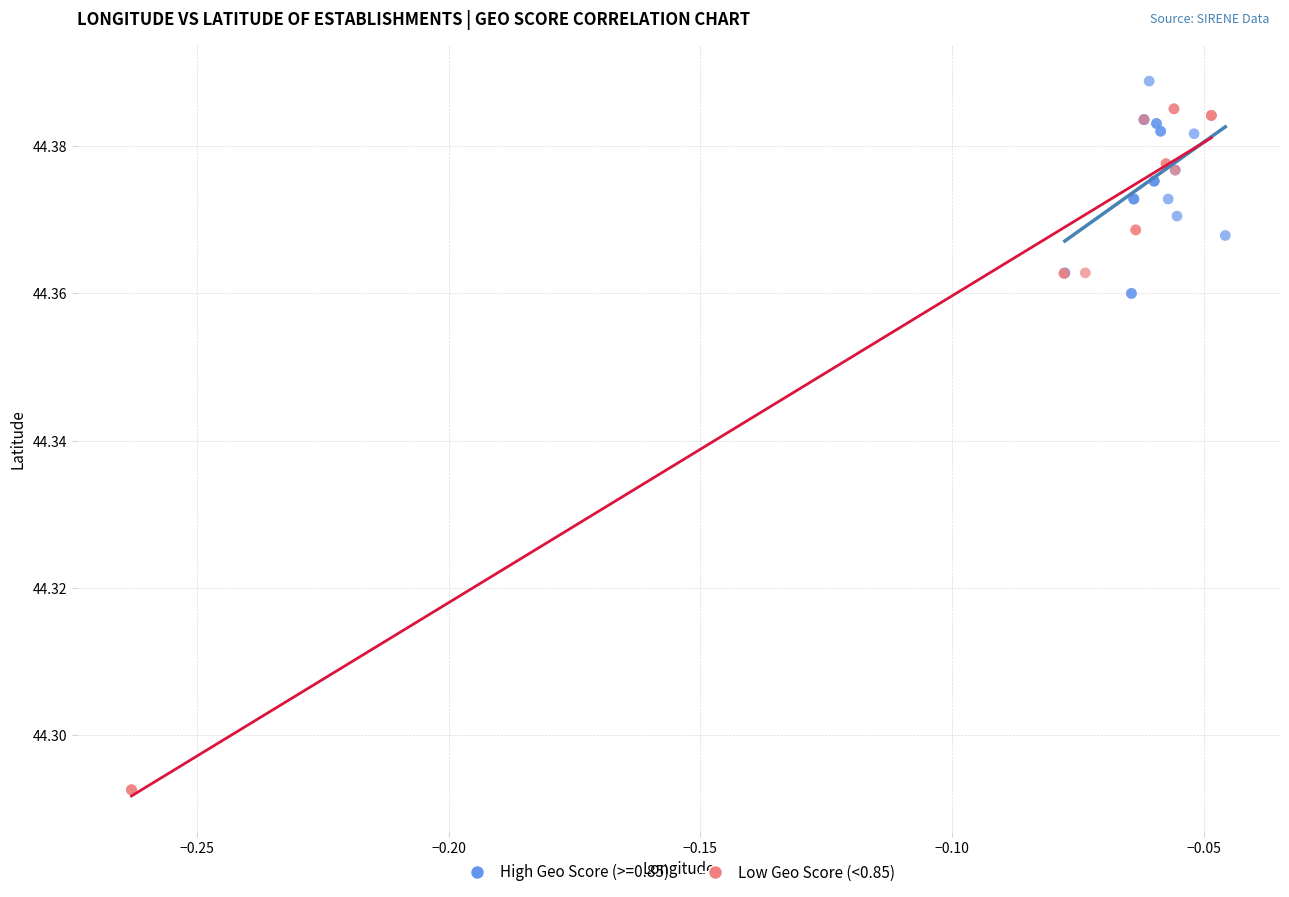

Which series contains the lowest Y value?

Low Geo Score (<0.85)